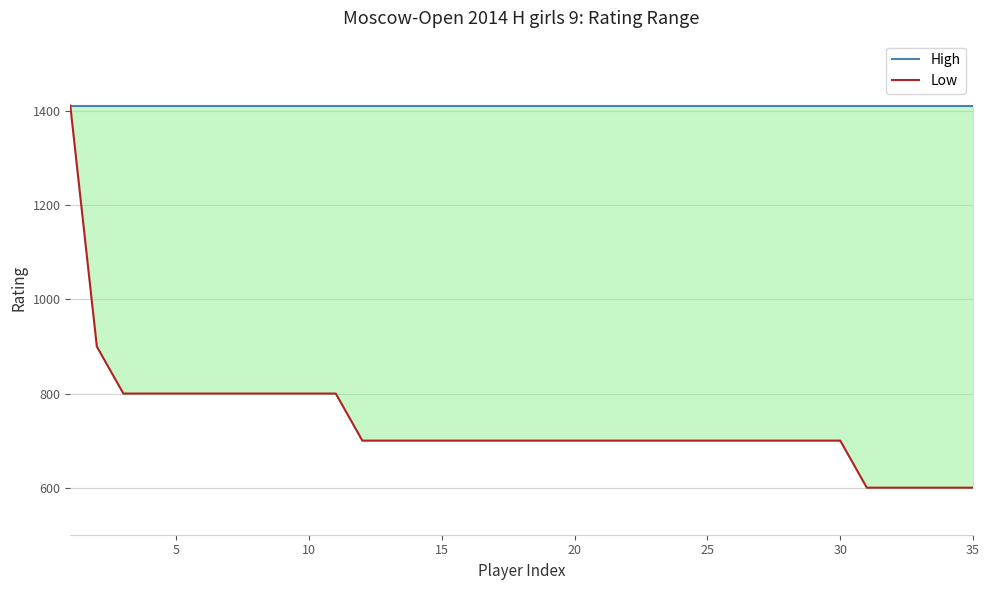

What are all the series names shown in the legend?

High, Low